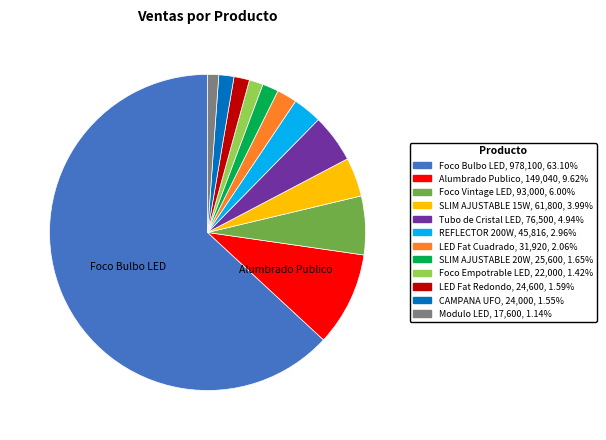

Is it true that Foco Bulbo LED is 63% of the pie?

True